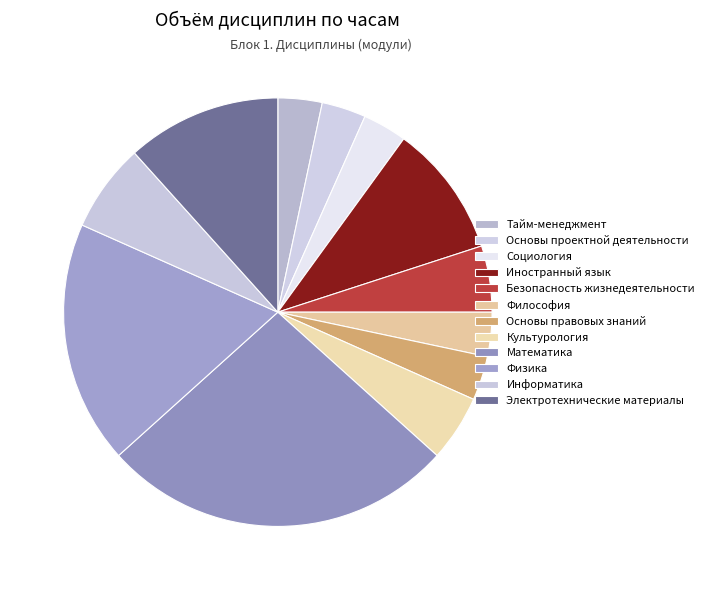

To the nearest percent, what is the average slice percentage?

8%